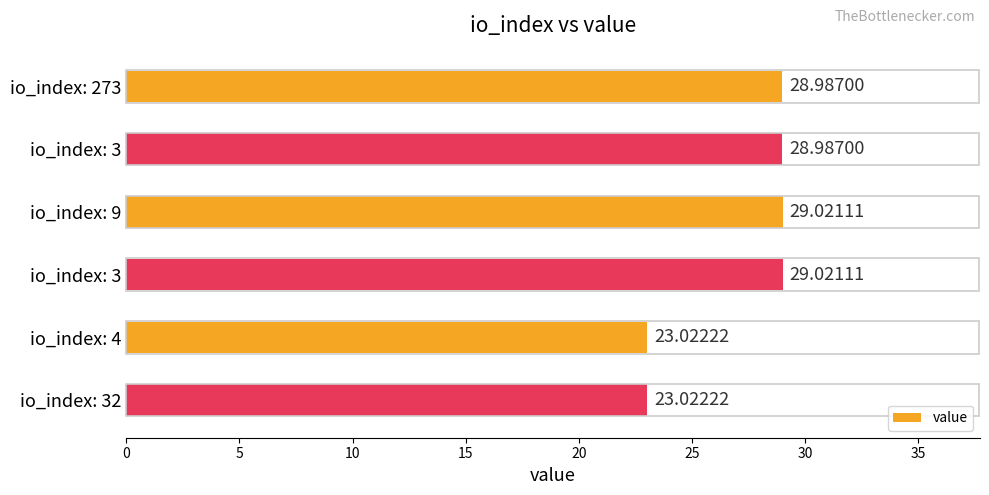

How many series are shown in this chart?

1